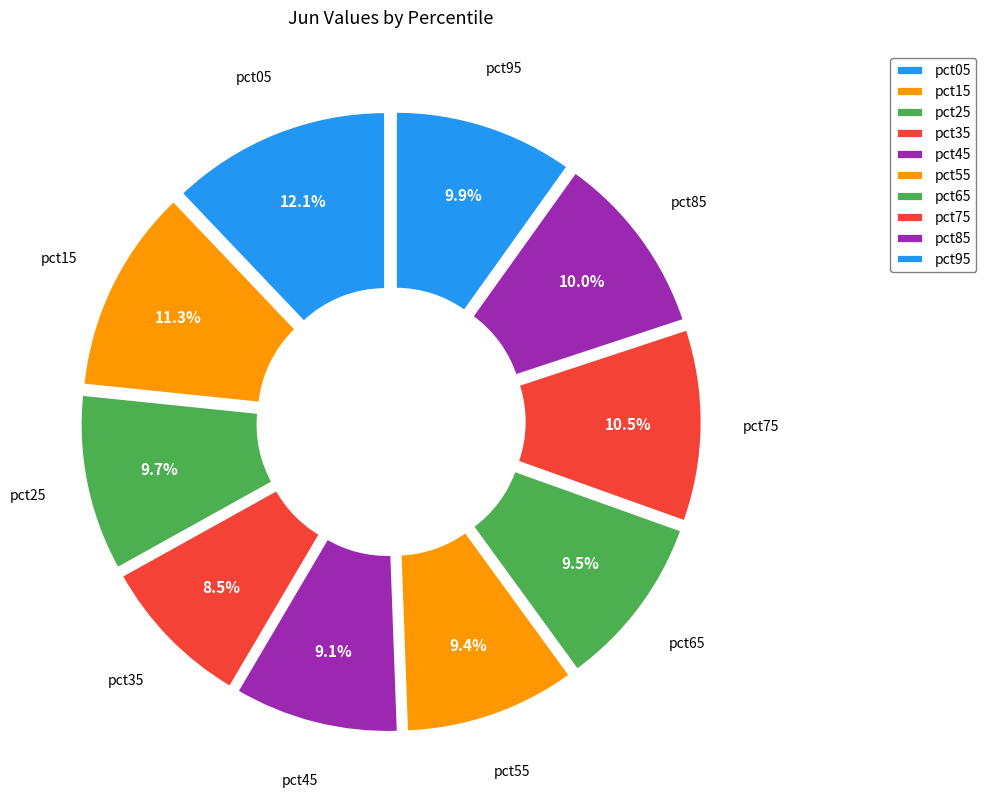

What is the largest slice in the pie chart?

pct05